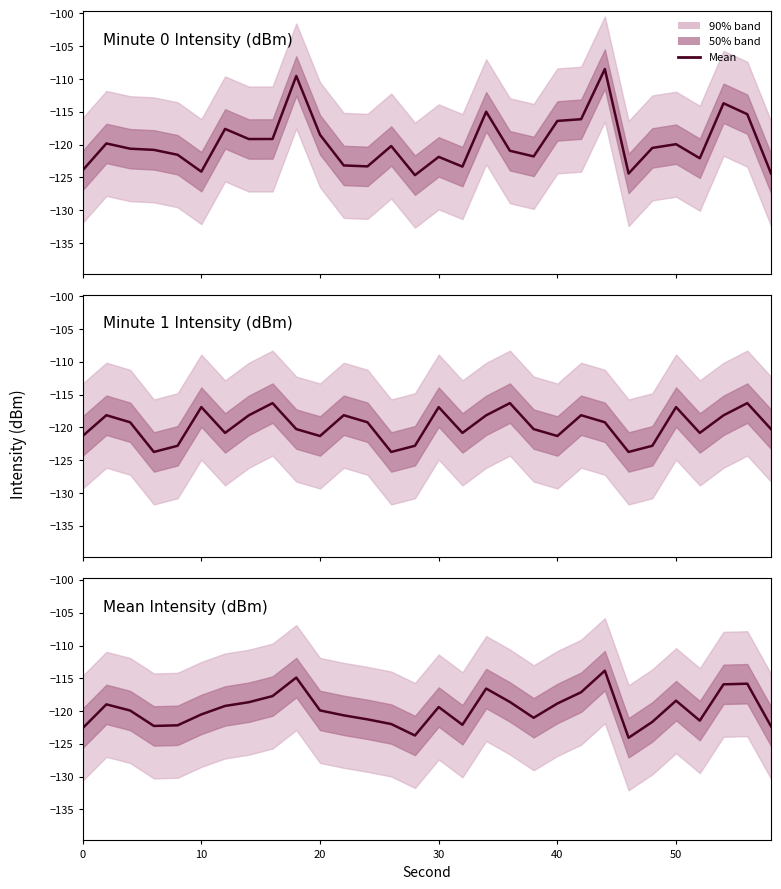

What is the difference between the maximum and second lowest values in the Minute 0 Intensity (dBm) series?

15.9